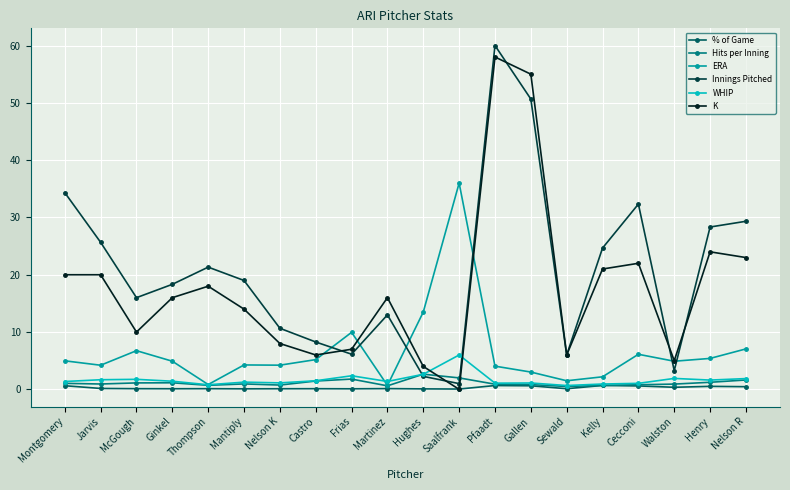

True or false: Hits per Inning has more than 0 interior local peaks.

True